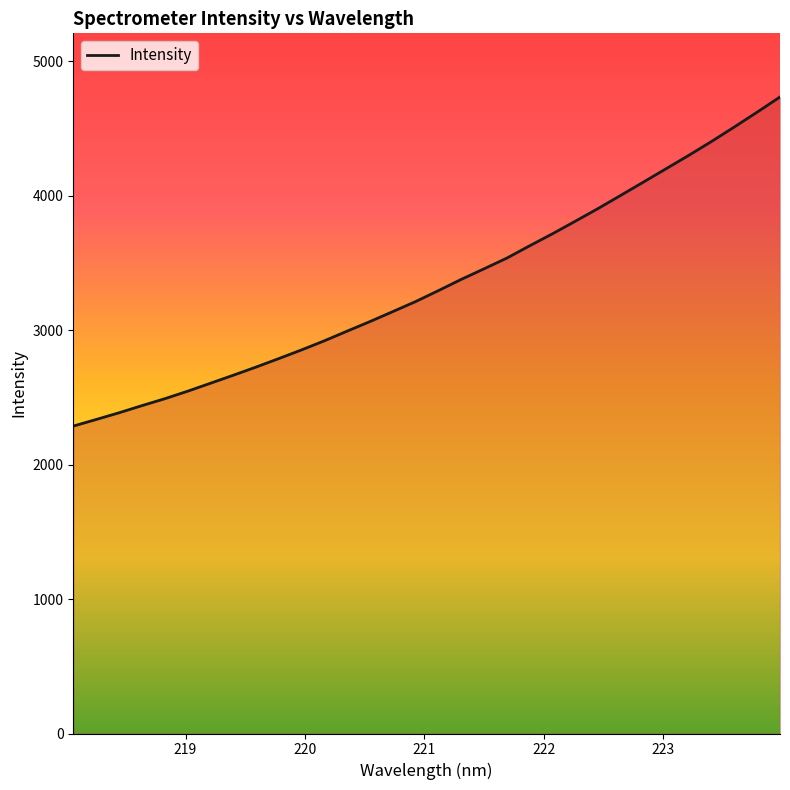

What is the greatest value displayed?

4736.0